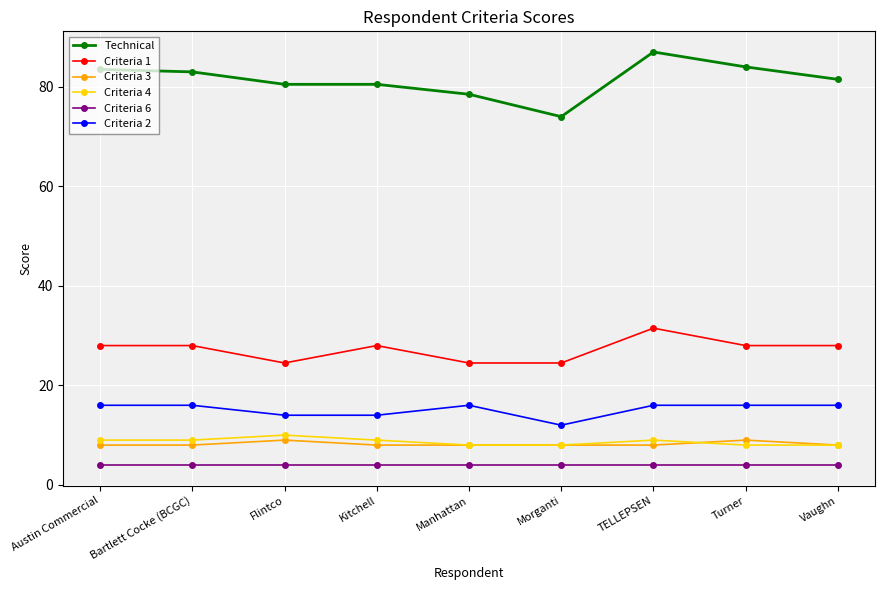

What is the label of the 1st point from the right?

Vaughn